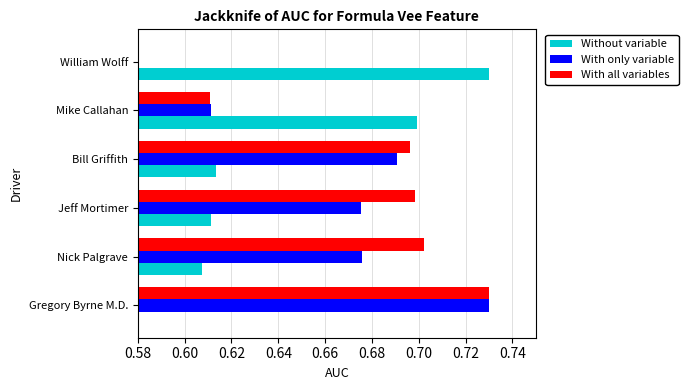

Are the bars grouped side by side (vs. stacked)?

Yes